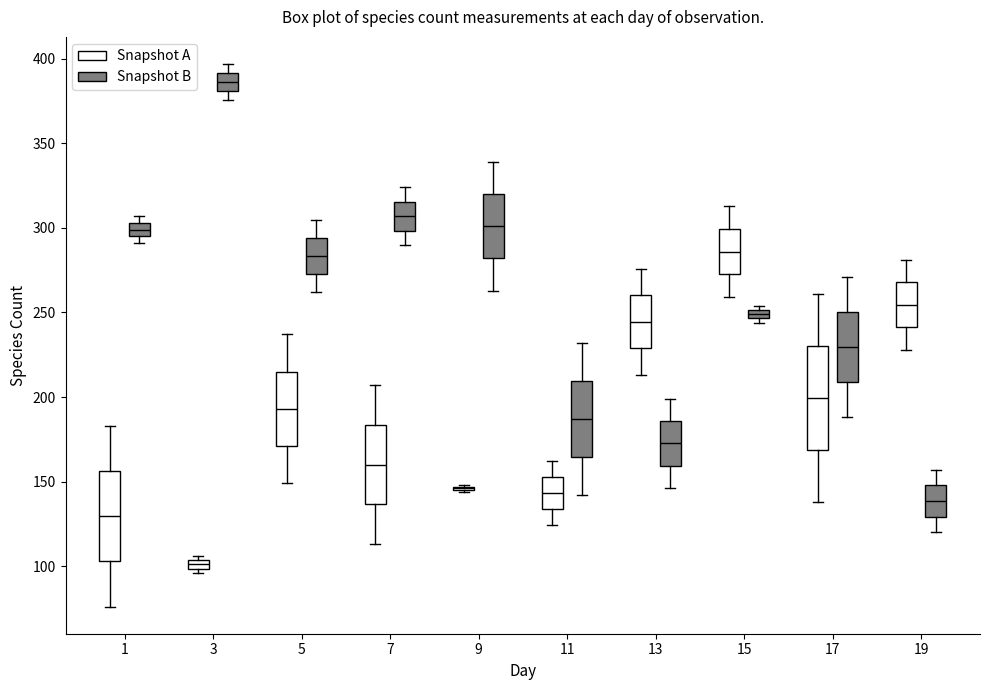

Where is the lower edge of the box for 9 (Snapshot B) on the y-axis? The values are not printed on the chart, so give them approximately, as read against the axis.

280